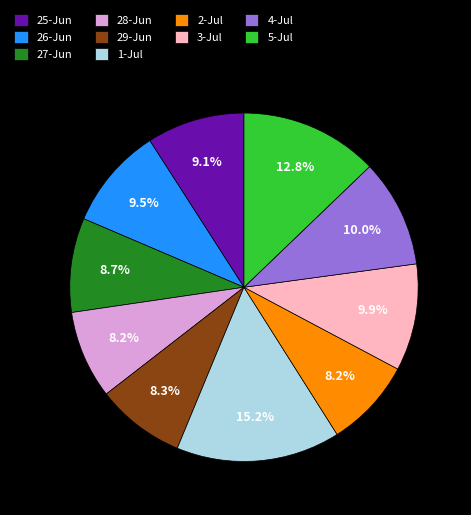

How many segments does this pie chart have?

10